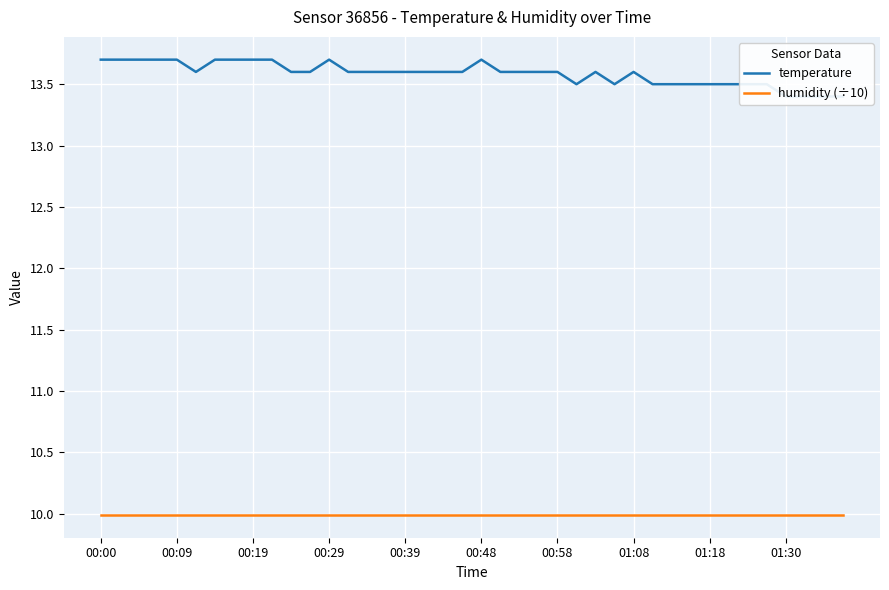

The temperature series shows 13.4 at 37. True or false?

True